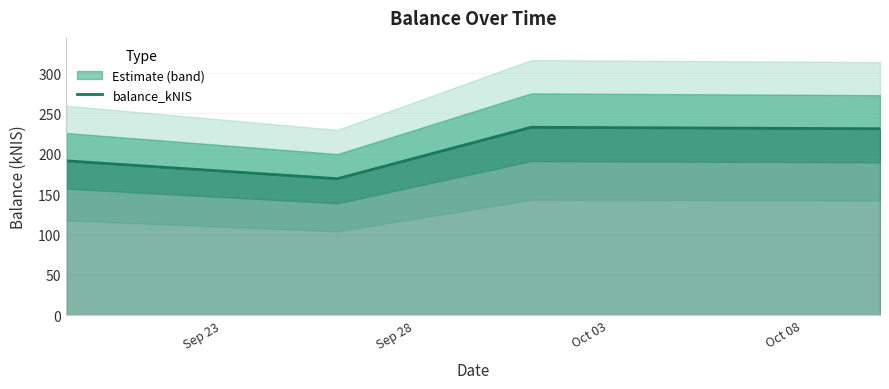

What is the lowest value of the balance_kNIS series?

169.2